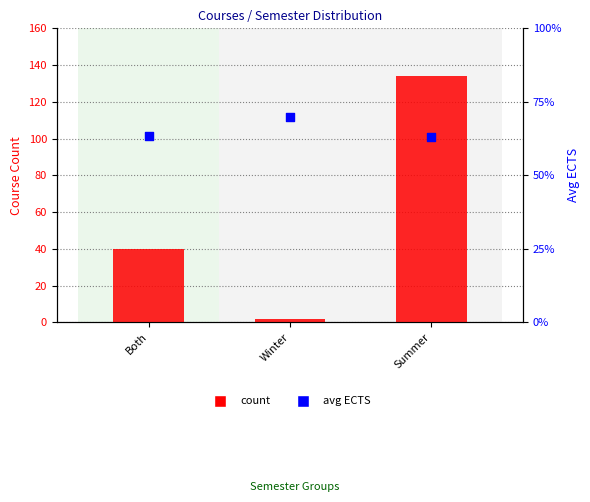

Which series contains the highest Y value?

count